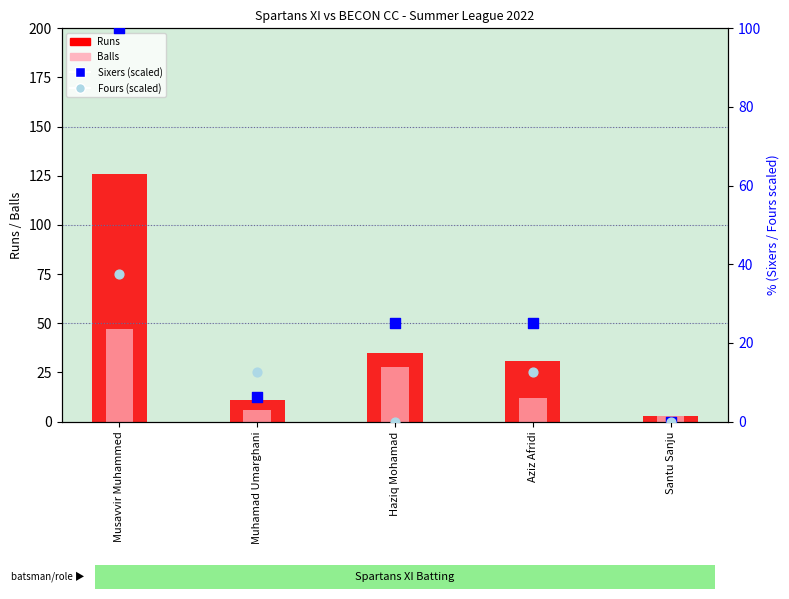

What is the total value across all series at Santu Sanju?

6.0